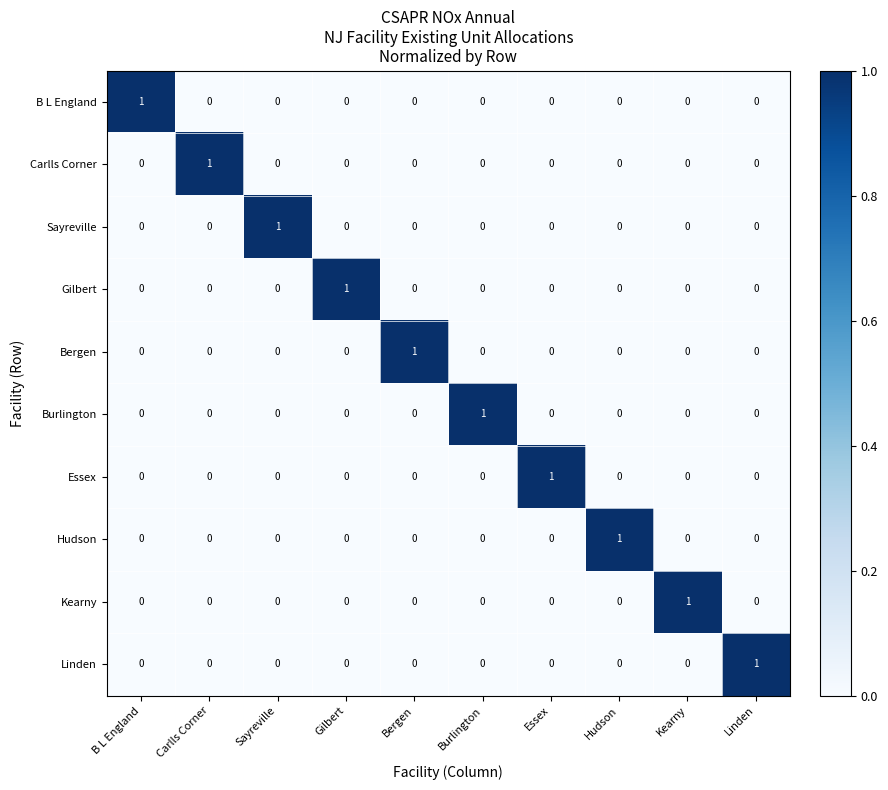

Is it true that Hudson equals 0 at Bergen?

True